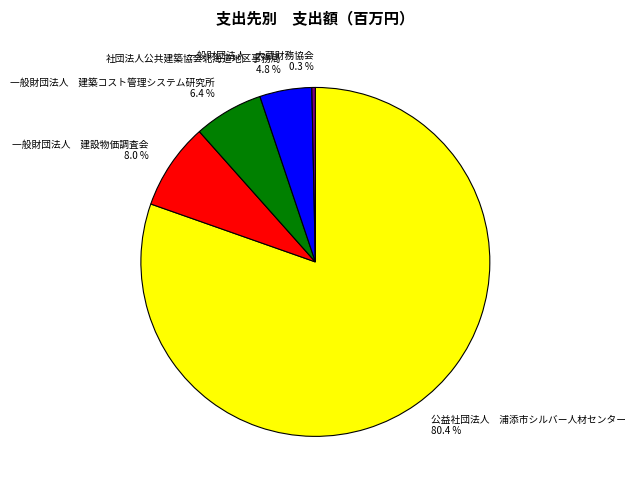

What portion of the pie excludes 一般財団法人 建築コスト管理システム研究所?

93.6%